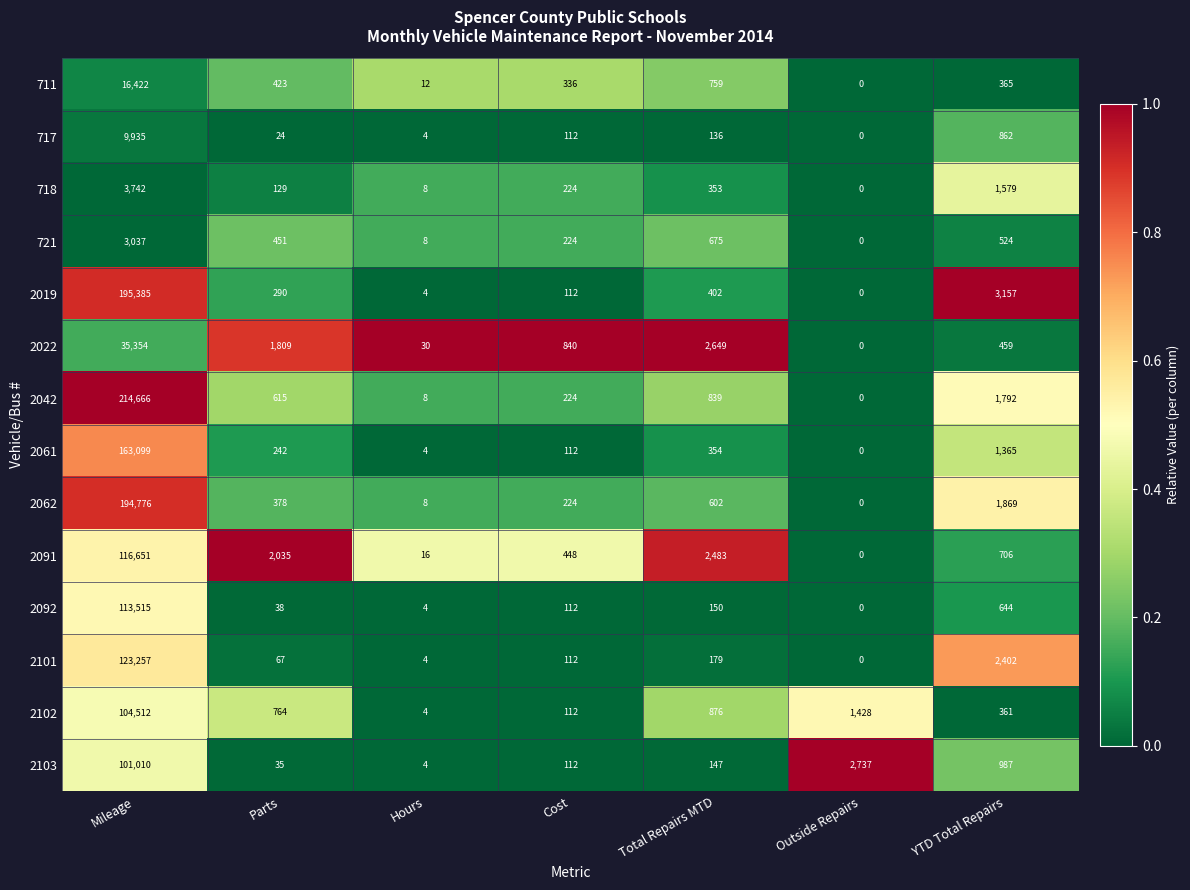

What is the total value across all series at Total Repairs MTD?

10604